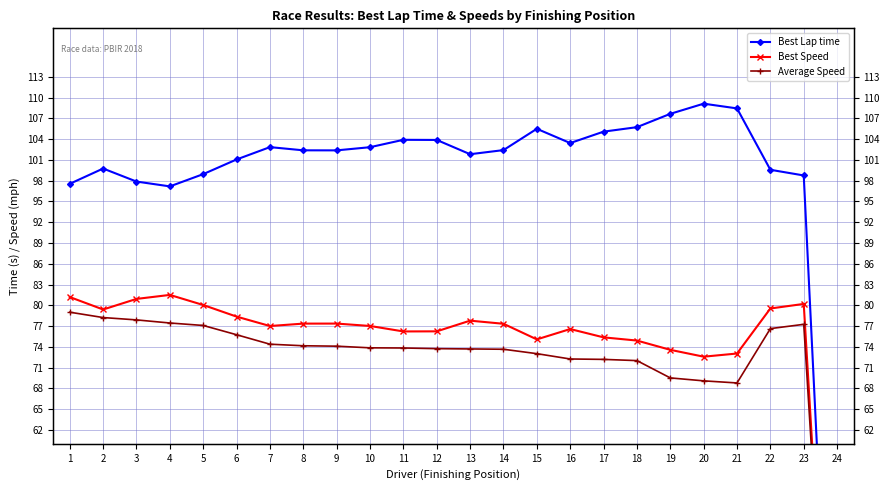

True or false: Best Lap time and Average Speed intersect in this chart.

False